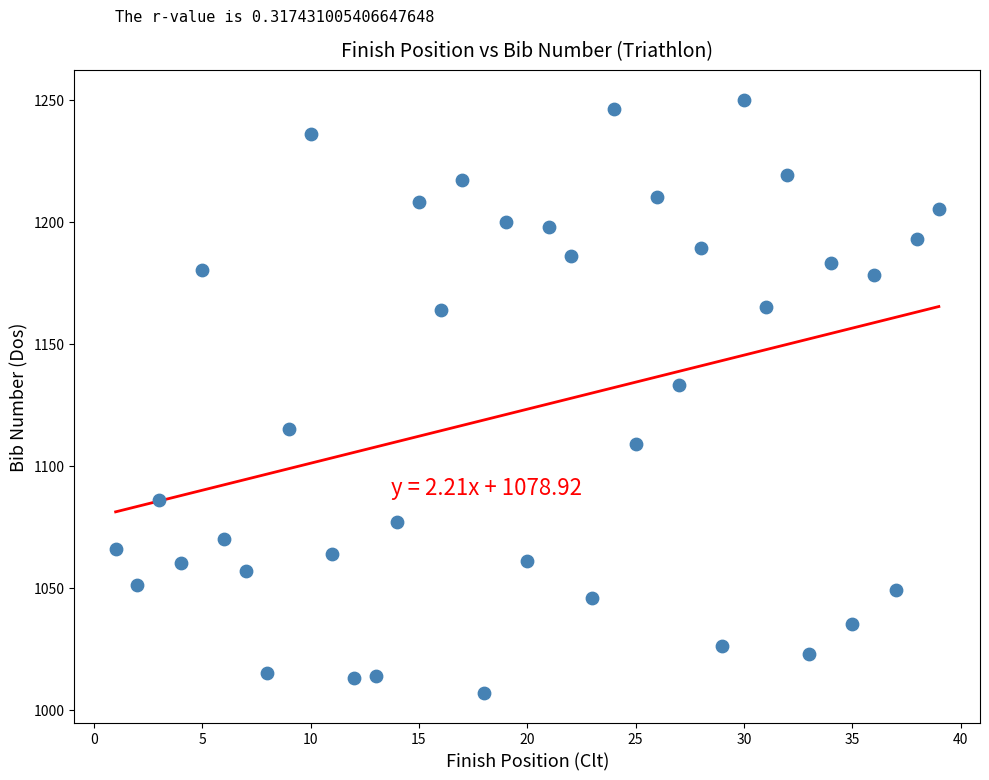

What is the range of X values (max minus min)?

38